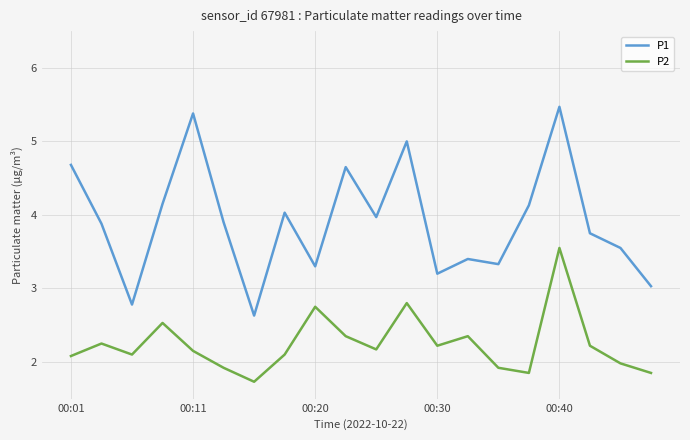

Which series has the largest total across all categories?

P1